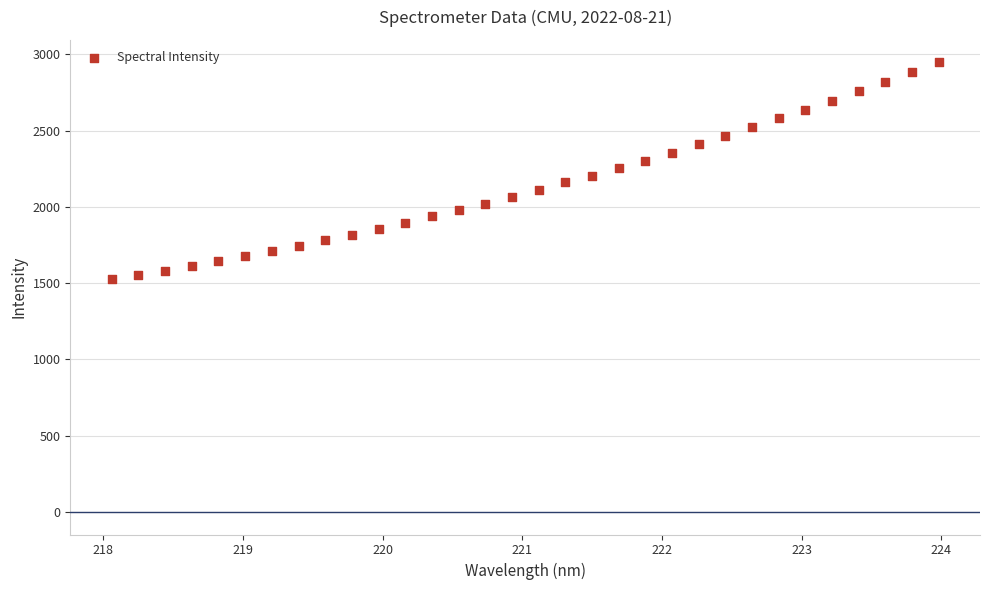

What is the range of Y values (max minus min)?

1421.4